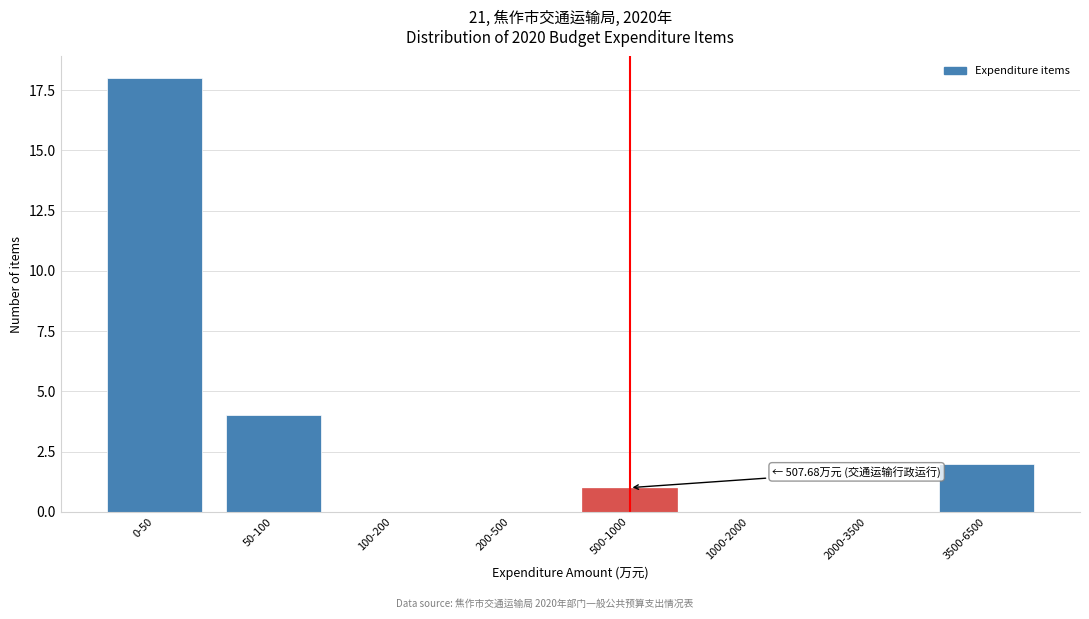

Reading right to left, list all the values displayed in this chart.

3500-6500=2	2000-3500=0	1000-2000=0	500-1000=1	200-500=0	100-200=0	50-100=4	0-50=18